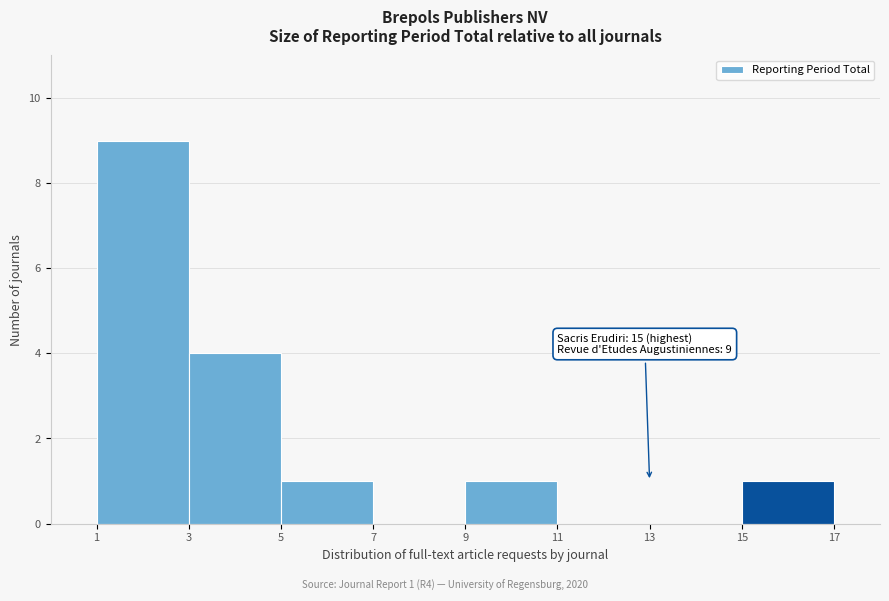

Over which range of the x-axis is the bar tallest?

1 to 3